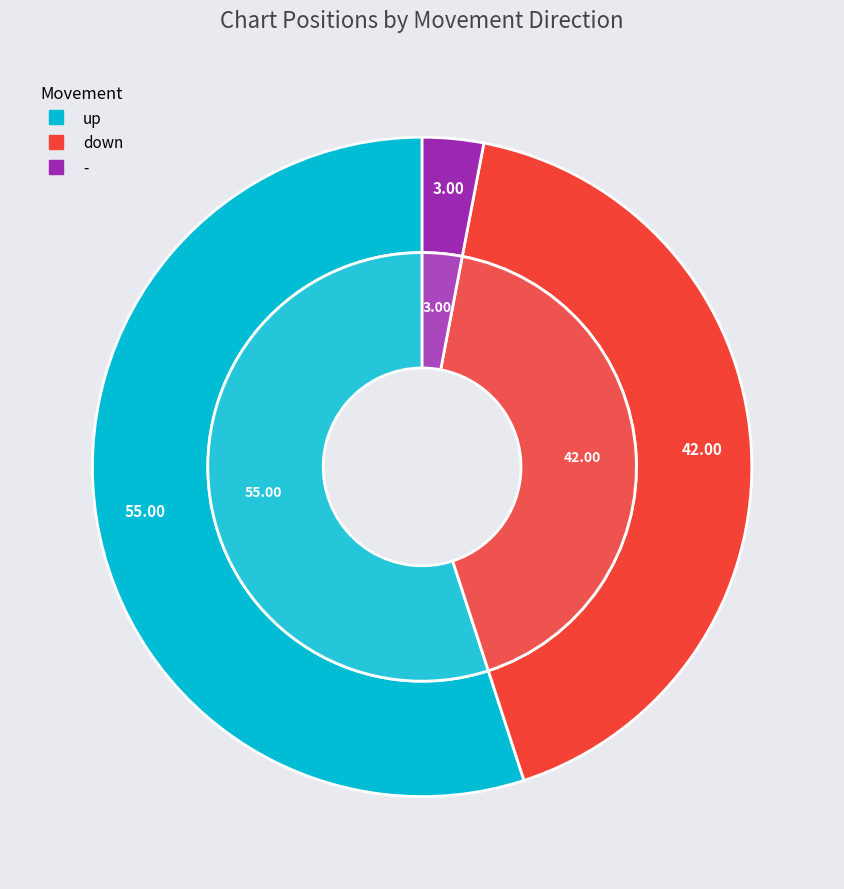

Rank the categories by value from lowest to highest.

-, down, up